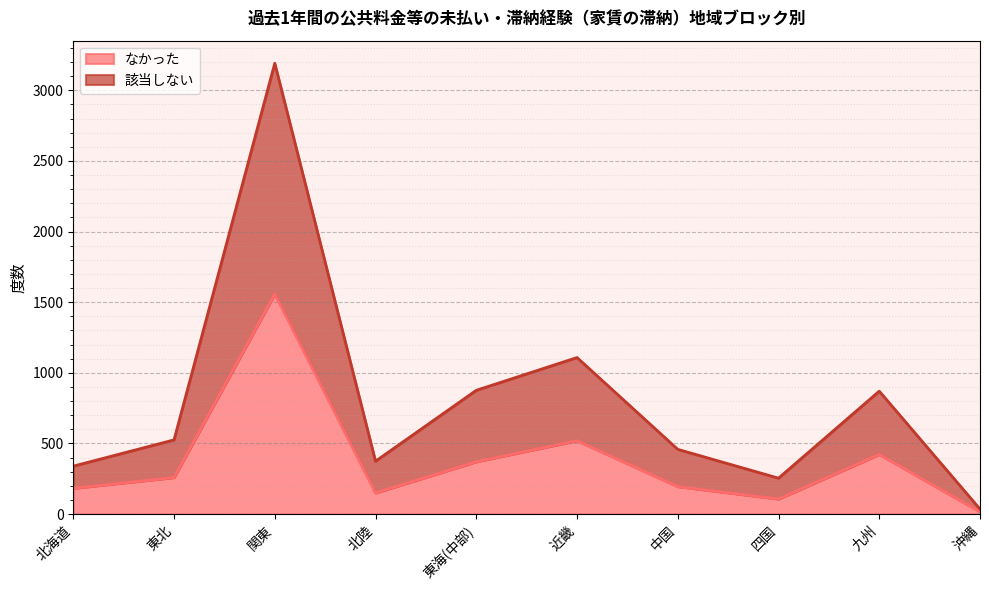

Between 九州 and 中国, which is larger?

九州